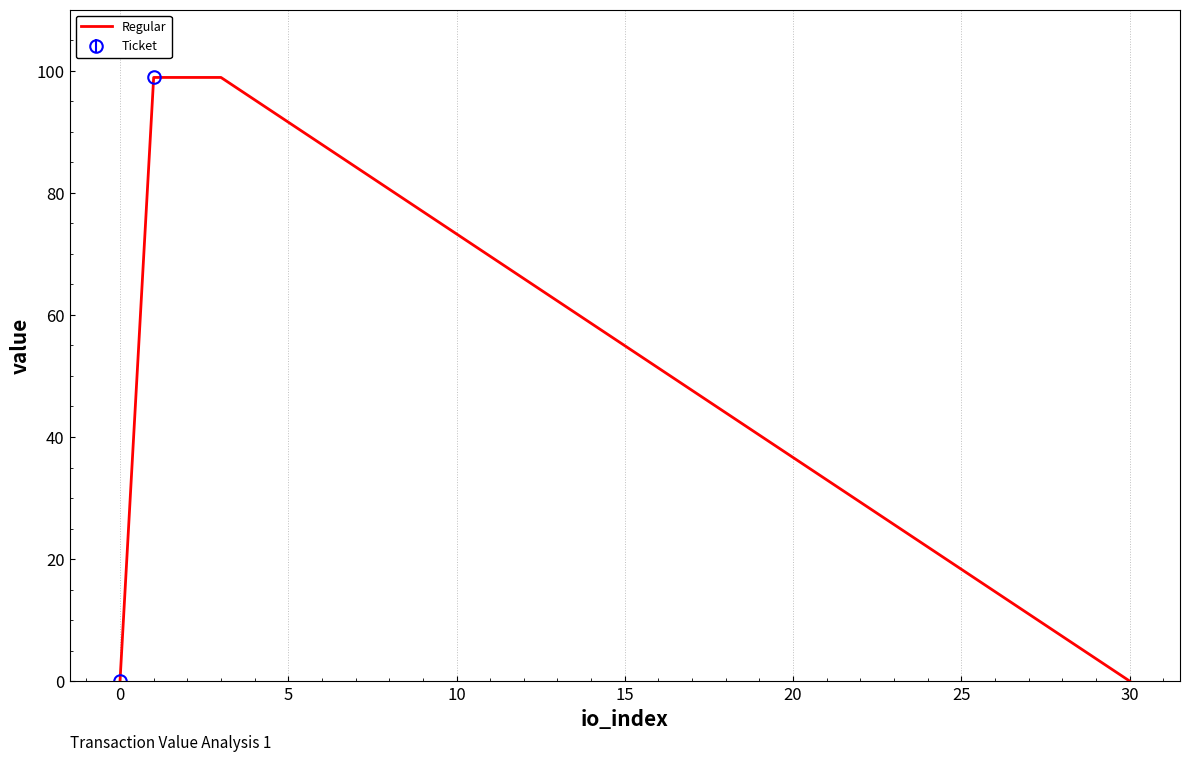

The Regular series shows 0.0 at 0. True or false?

True